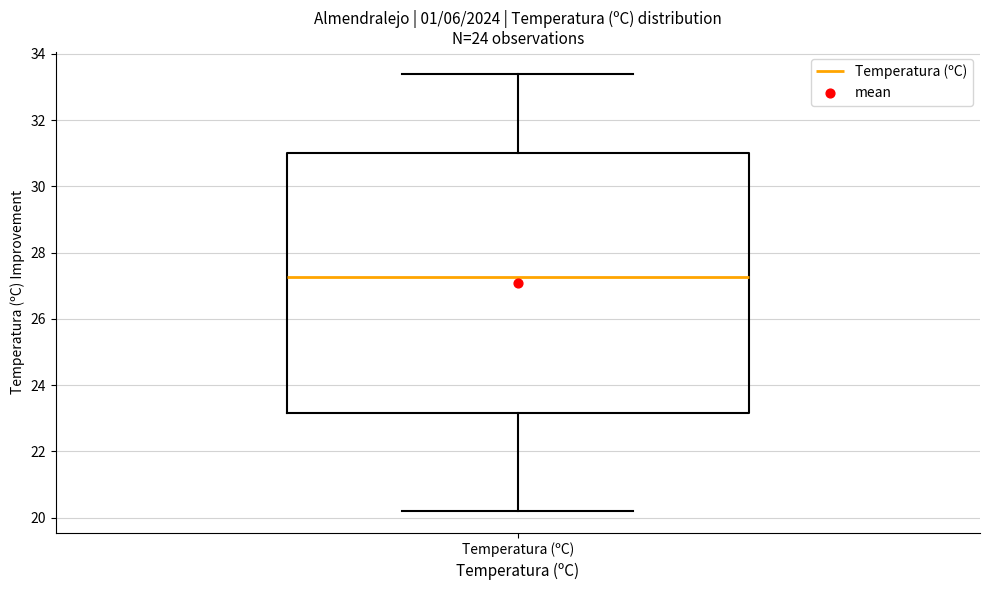

Where does the upper whisker of the box for Temperatura (ºC) end on the y-axis? The values are not printed on the chart, so give them approximately, as read against the axis.

33.4